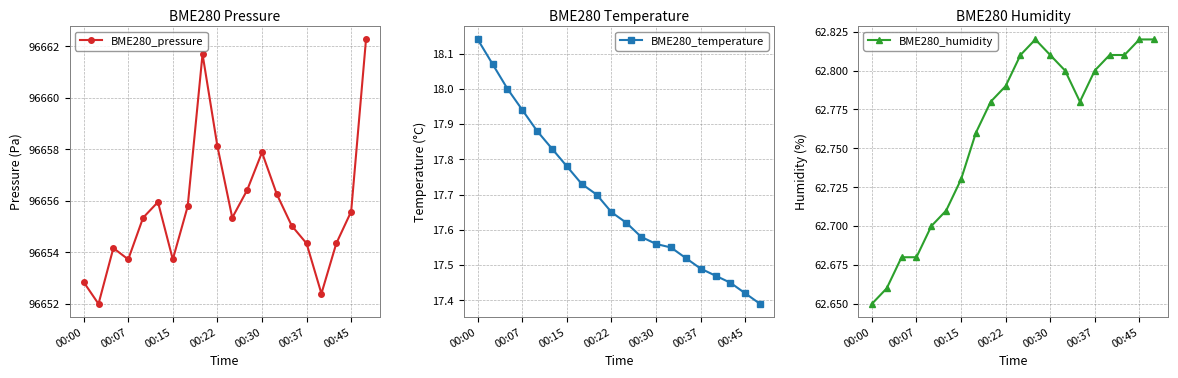

Where is BME280_humidity nearest to the value 62?

00:00